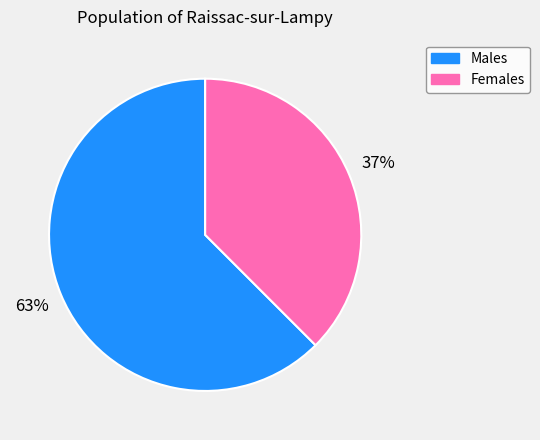

Does any single category account for the majority?

Yes